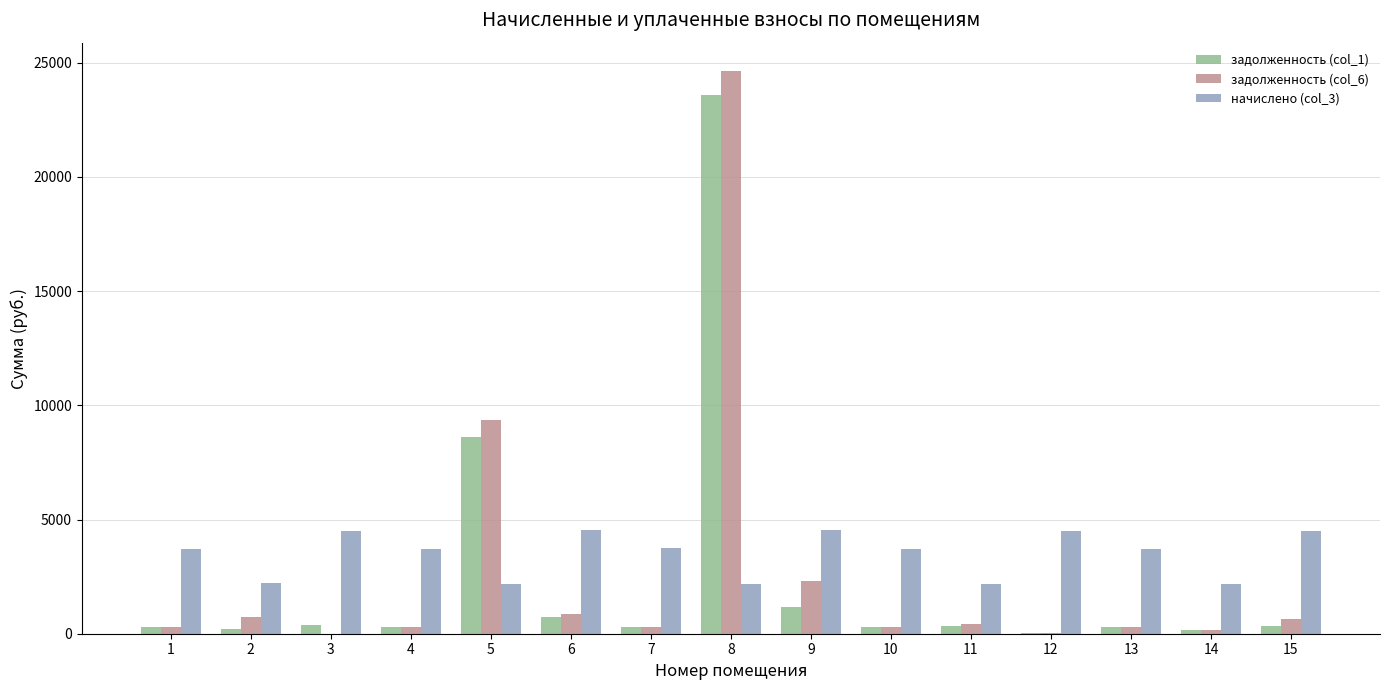

What is the greatest value displayed?

24646.2